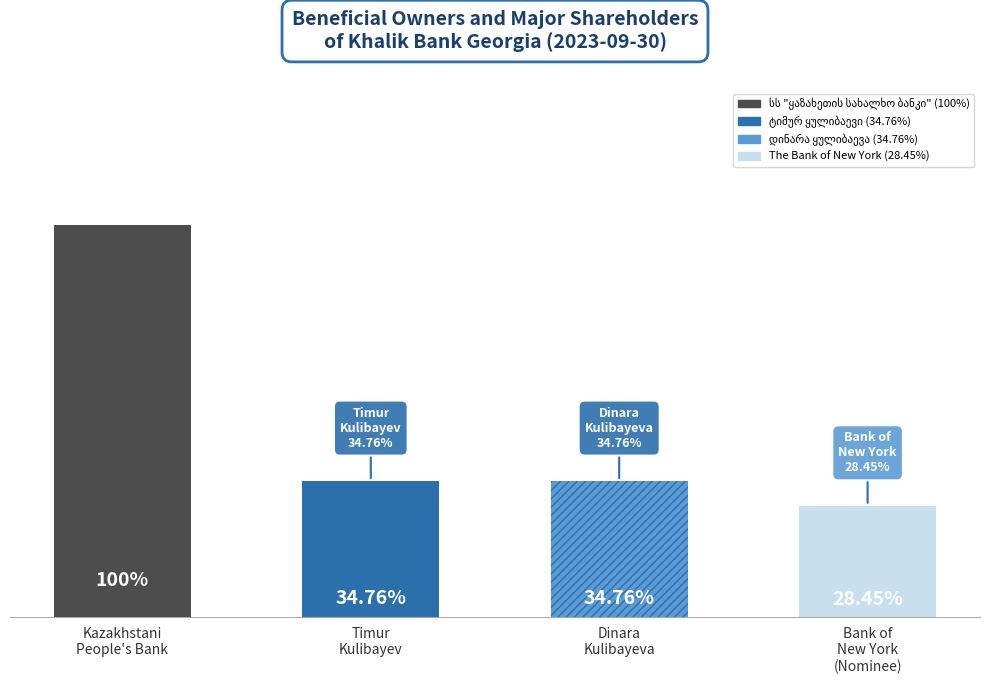

Reading right to left, list all the values displayed in this chart.

The Bank of New York=0.3	დინარა ყულიბაევა=0.3	ტიმურ ყულიბაევი=0.3	სს "ყაზახეთის სახალხო ბანკი"=1.0